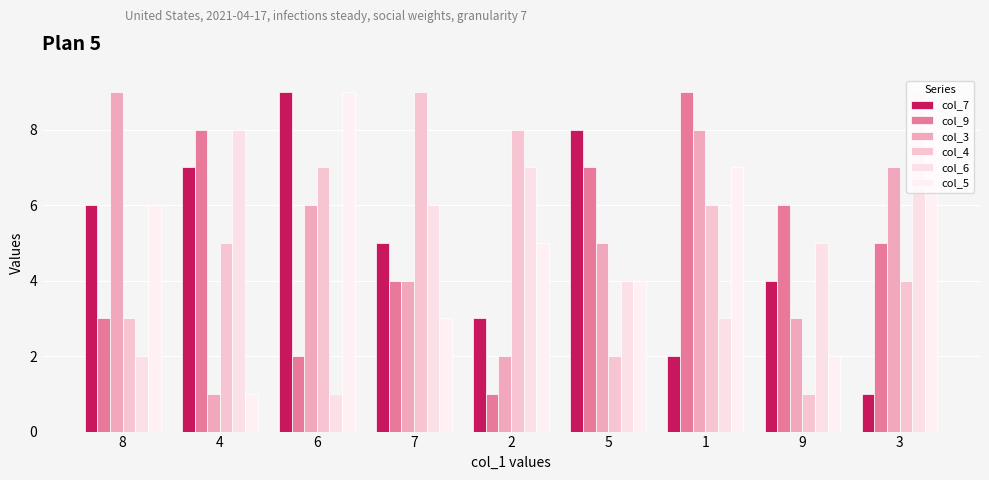

Count the col_3 values in the range 3 to 7.

5